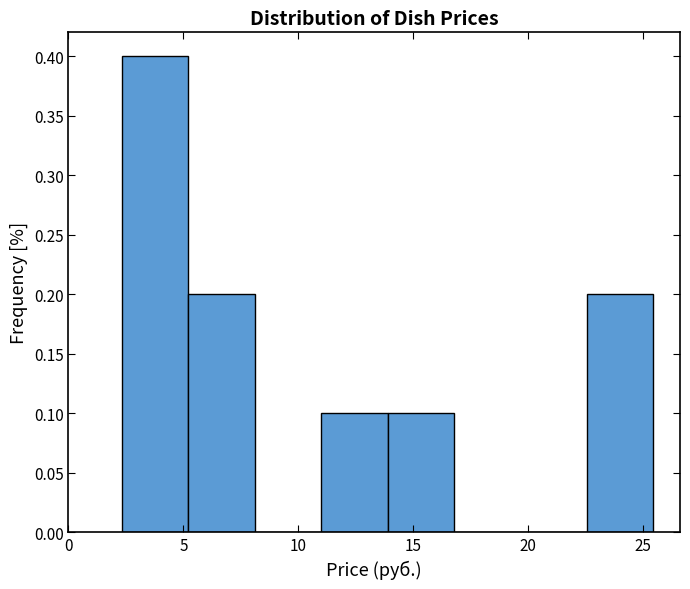

Reading left to right, transcribe this chart: for each bar, give the range it covers on the x-axis and its height. Neither the bar edges nor the heights are printed on the chart, so give them approximately, as read against the axes.

2.5 to 5.0: 0.4
5.0 to 8.0: 0.2
8.0 to 11.0: 0
11.0 to 14.0: 0.1
14.0 to 17.0: 0.1
17.0 to 19.5: 0
19.5 to 22.5: 0
22.5 to 25.5: 0.2